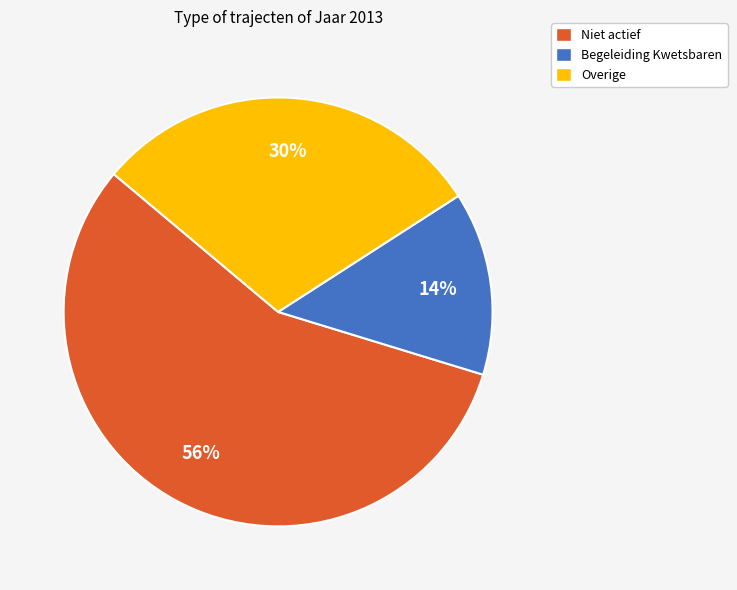

Which category has the biggest portion of the pie?

Niet actief